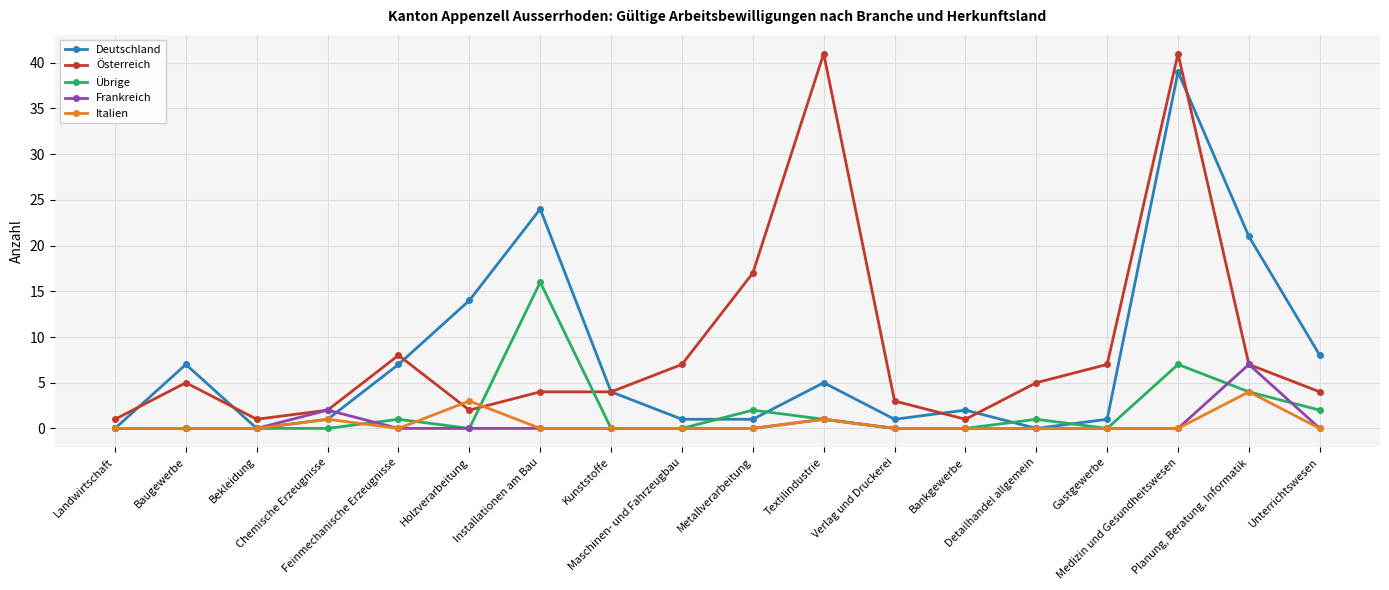

At which category is the sum across all series the highest?

Medizin und Gesundheitswesen